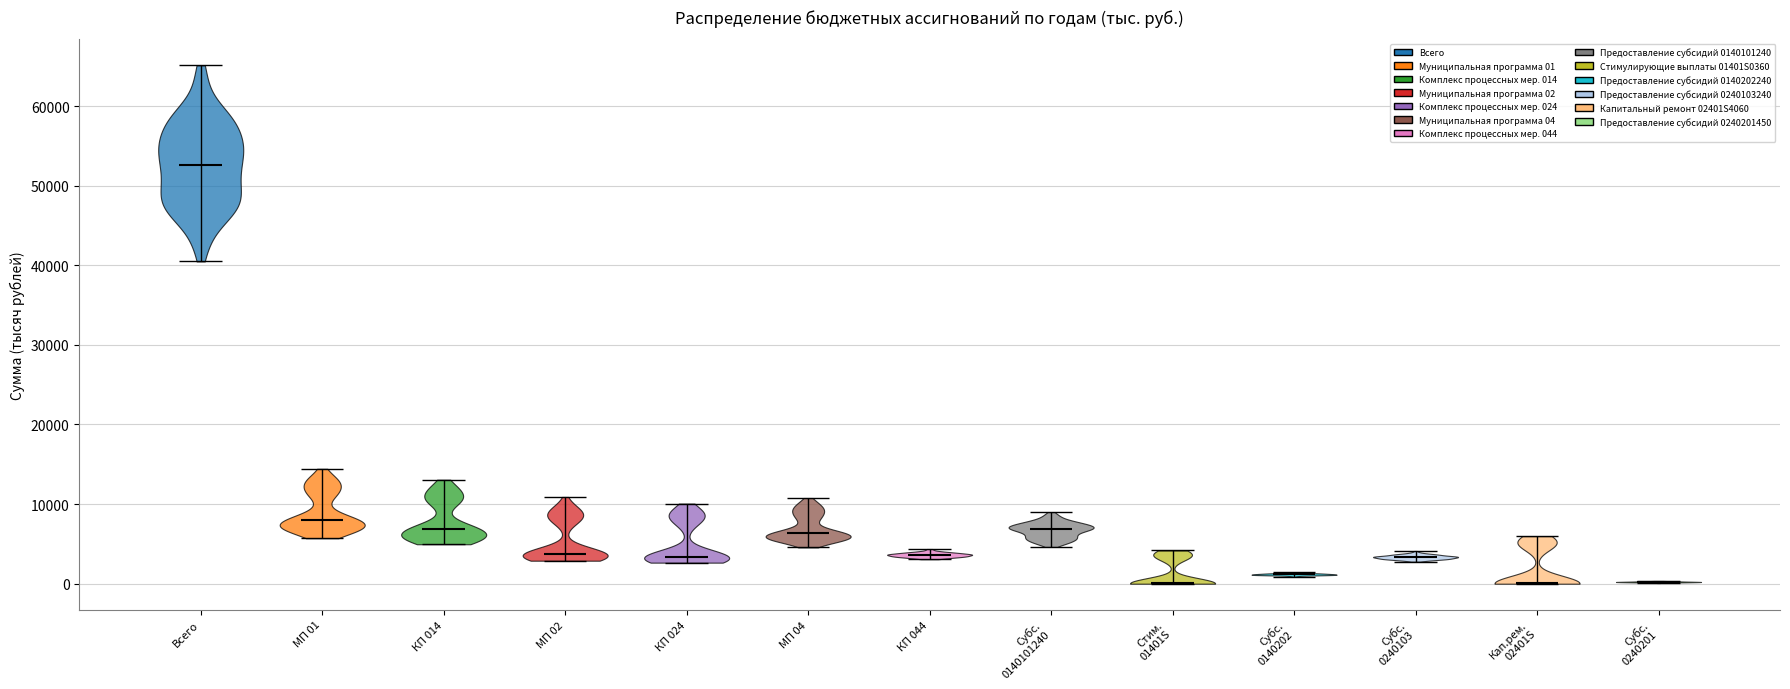

What is the lowest point the violin for Субс. 0140101240 reaches on the y-axis? The values are not printed on the chart, so give them approximately, as read against the axis.

5000